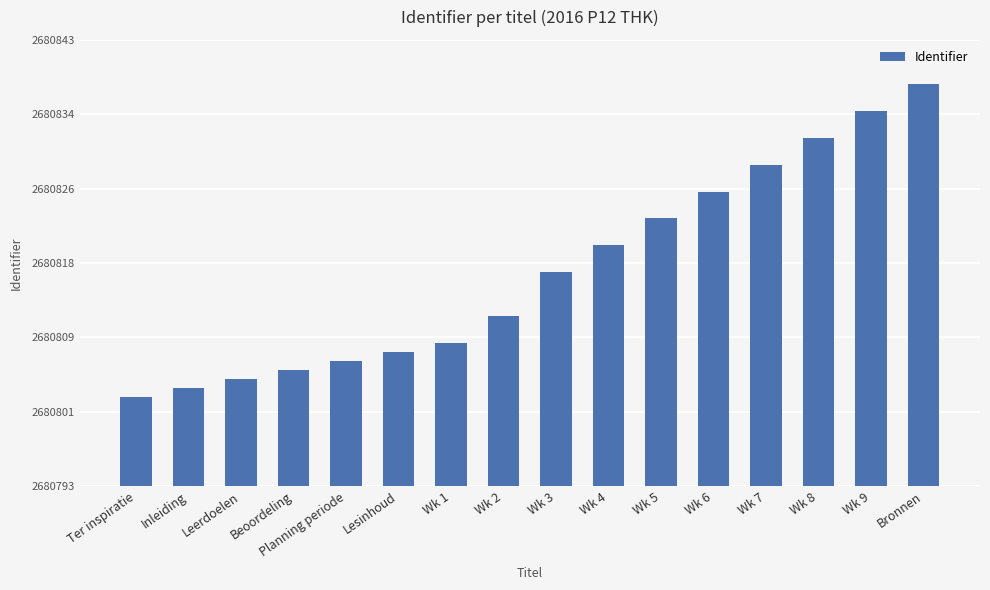

Which label corresponds to the largest value in the chart?

Bronnen